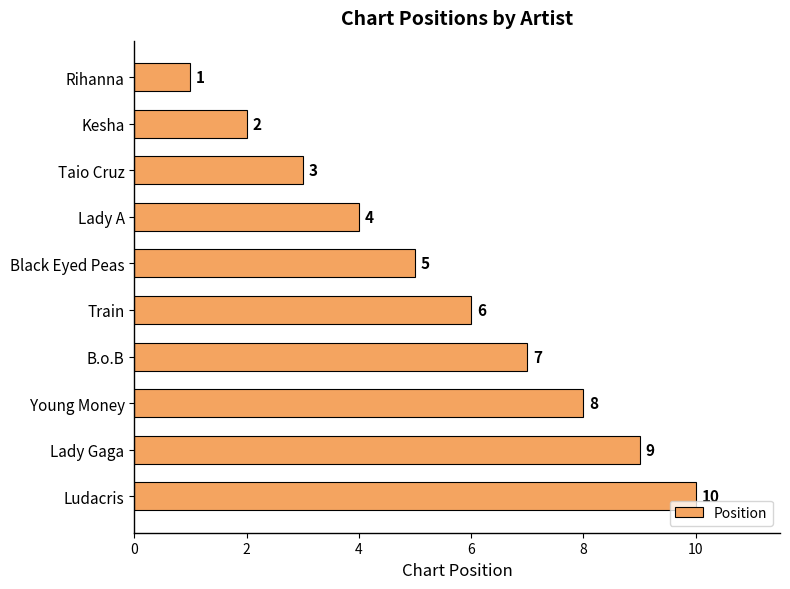

What is the minimum value shown in the chart?

1